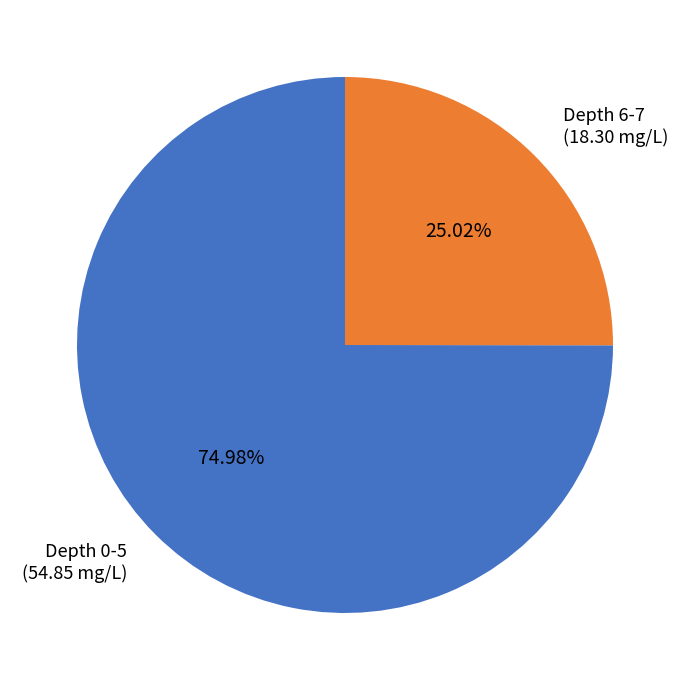

Which has a higher value, Depth 6-7 (18.30 mg/L) or Depth 0-5 (54.85 mg/L)?

Depth 0-5 (54.85 mg/L)